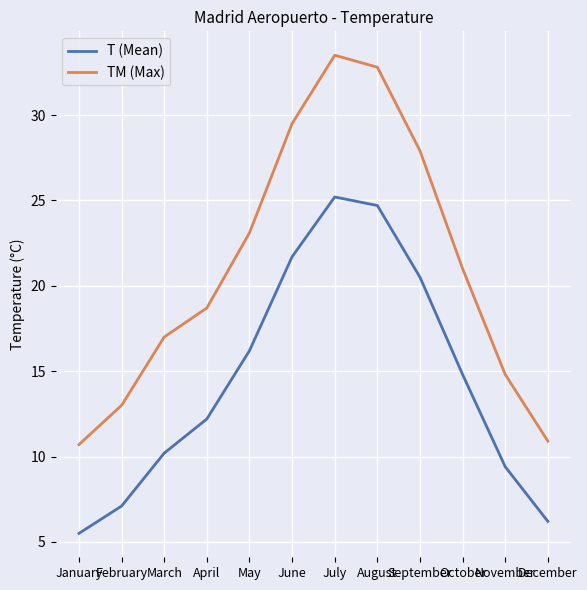

At which label does T (Mean) first exceed 14?

May